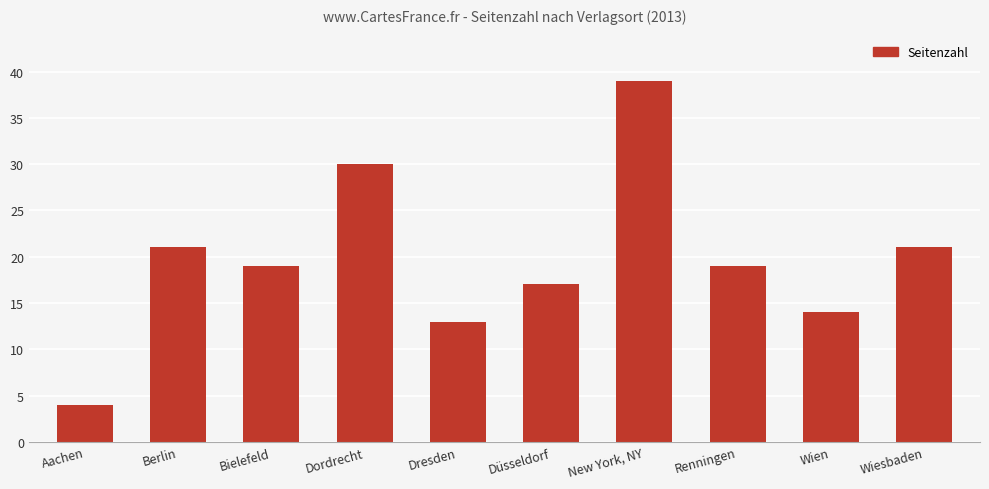

What is the maximum value shown in the chart?

39